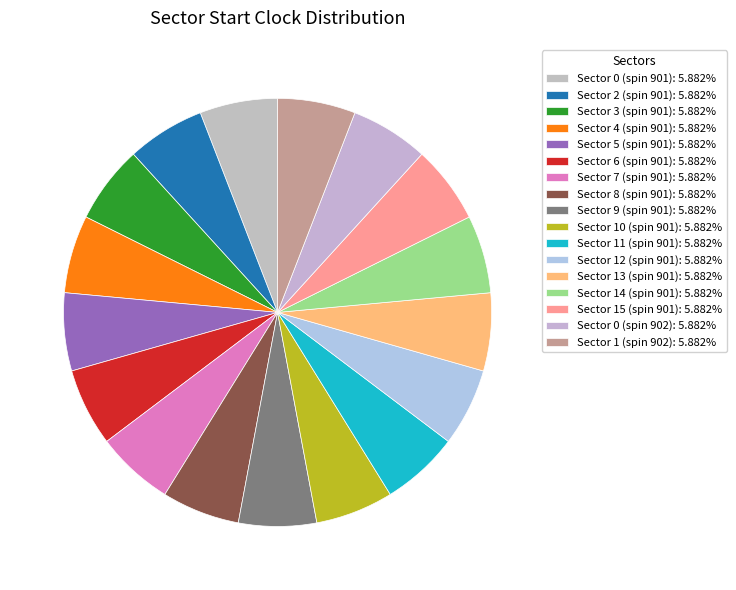

Which category has the biggest portion of the pie?

Sector 1 (spin 902)